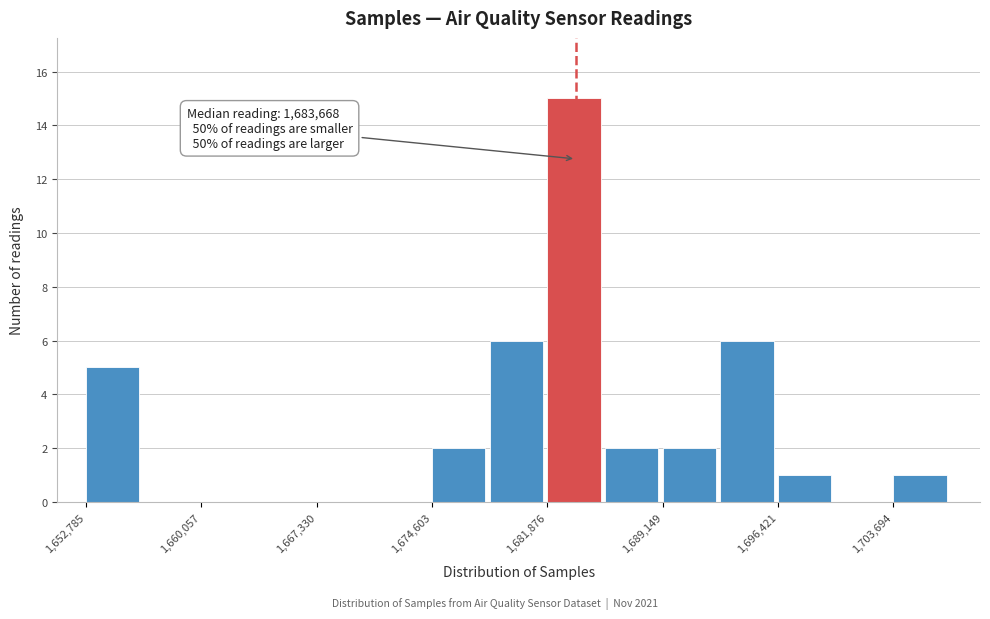

Around what value on the x-axis is the tallest bar? Give the approximate position of its centre, as read against the axis.

1684000